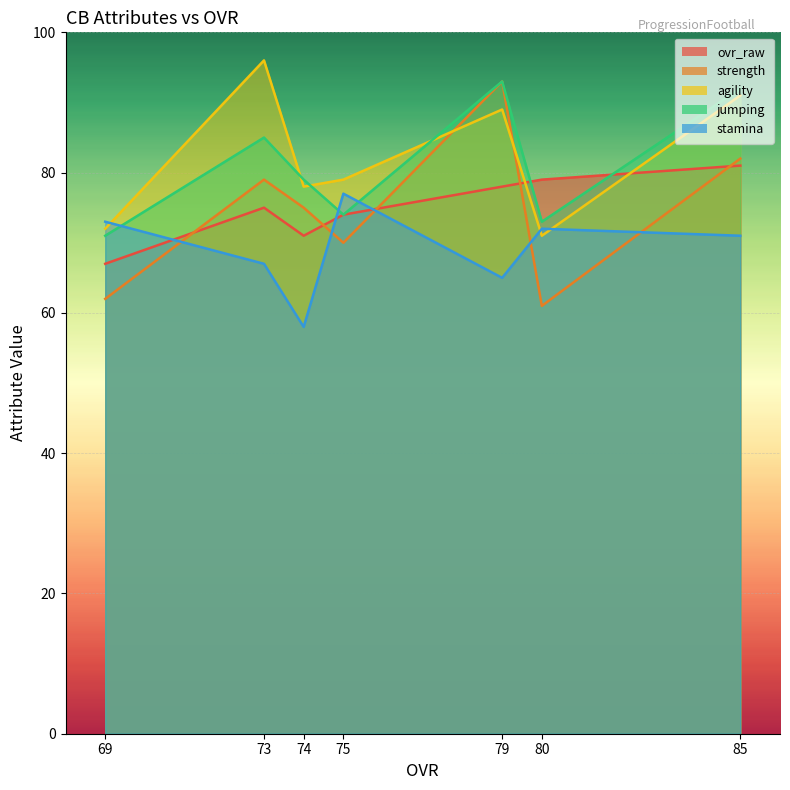

At which label is jumping closest to 82?

74